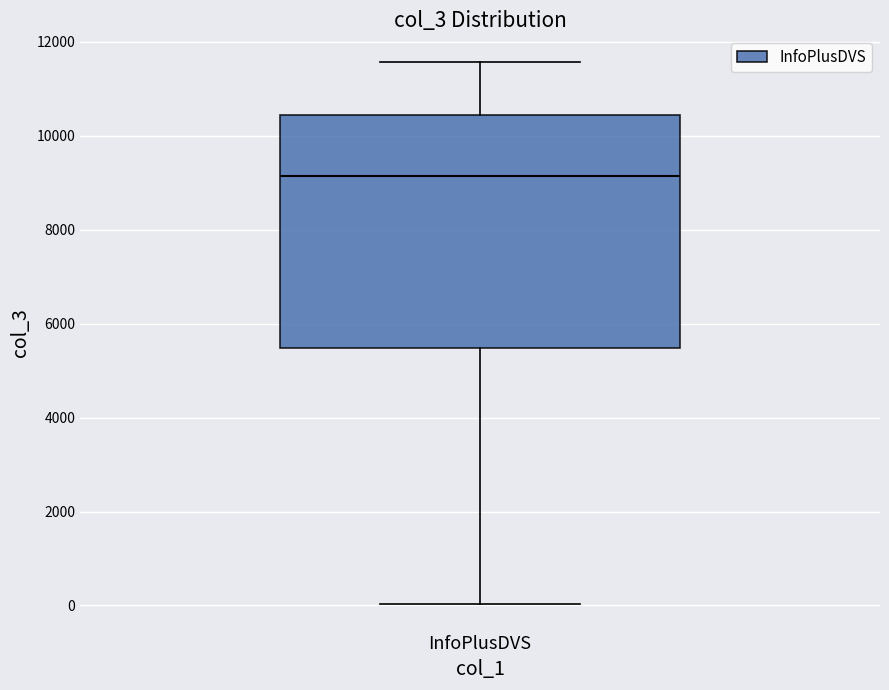

Read this box plot against the y-axis: the position of the median line, the range covered by the box, and the ends of both whiskers. The values are not printed on the chart, so give them approximately, as read against the axis.

median 9200, box 5400 to 10400, whiskers 0 to 11600